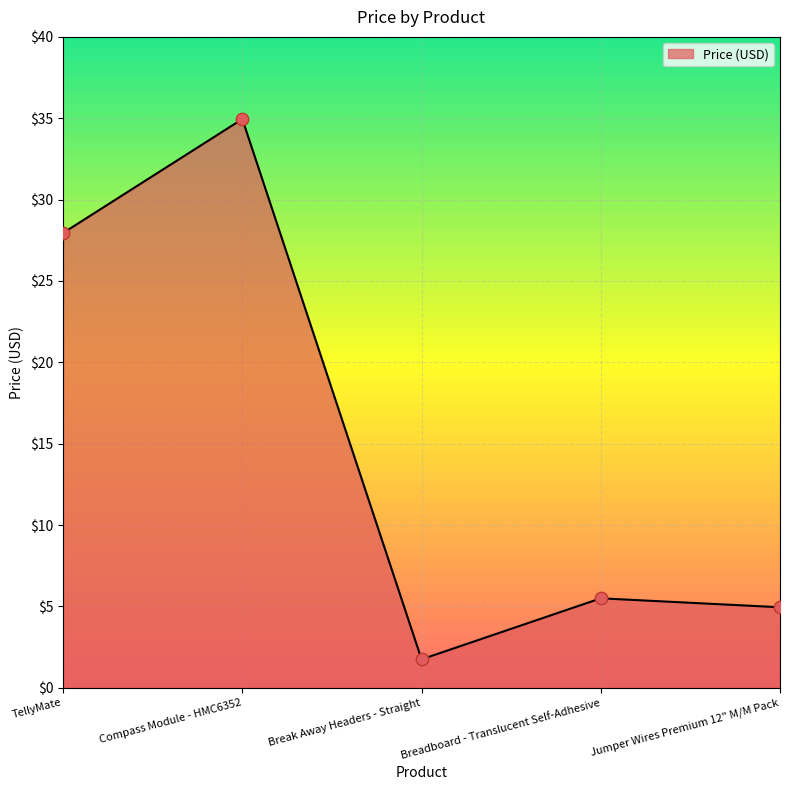

Which has a higher value, TellyMate or Breadboard - Translucent Self-Adhesive?

TellyMate